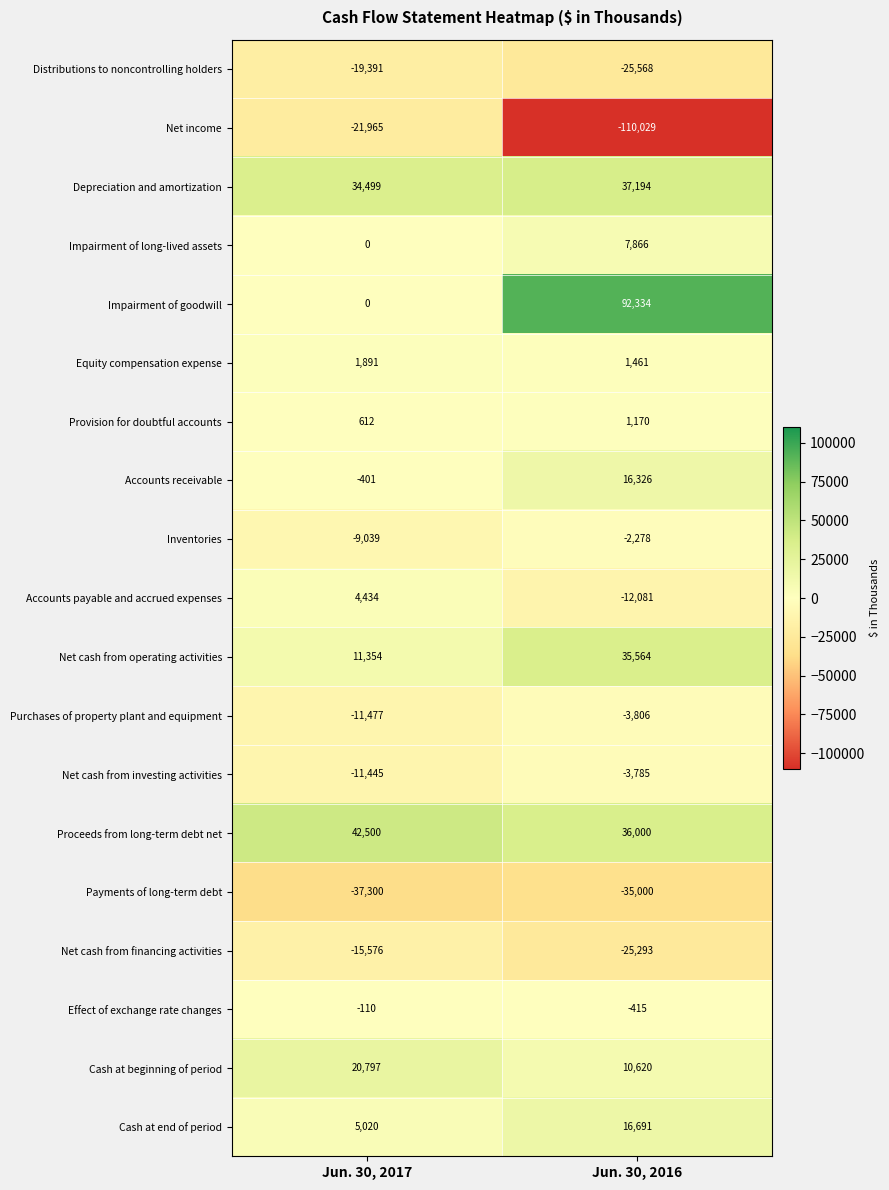

At which category is the sum across all series the highest?

Jun. 30, 2016